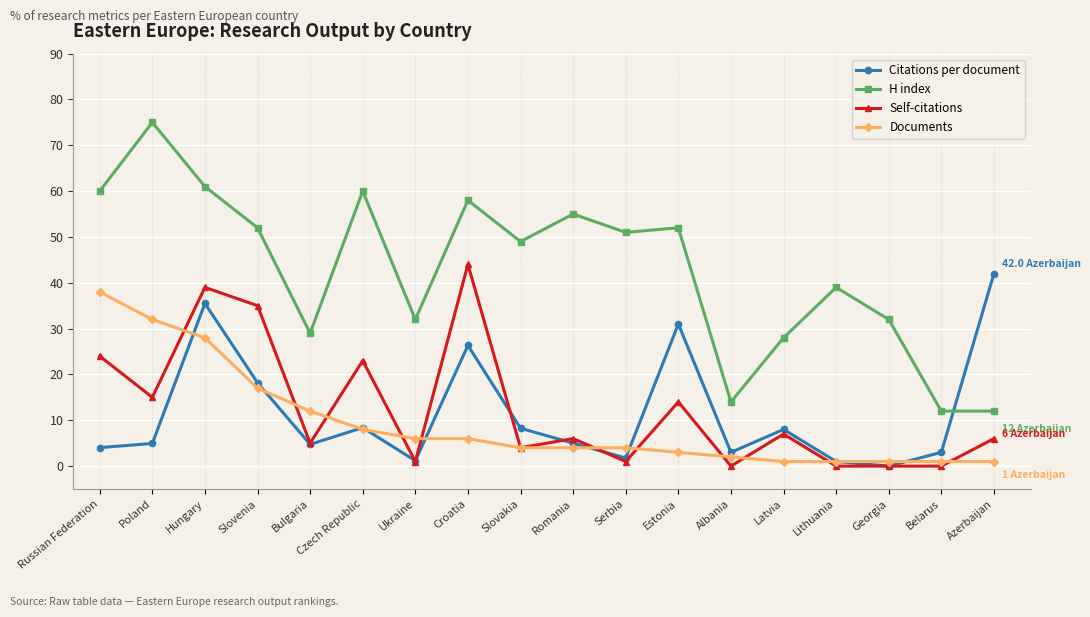

Does the chart display data point markers on the line(s)?

Yes